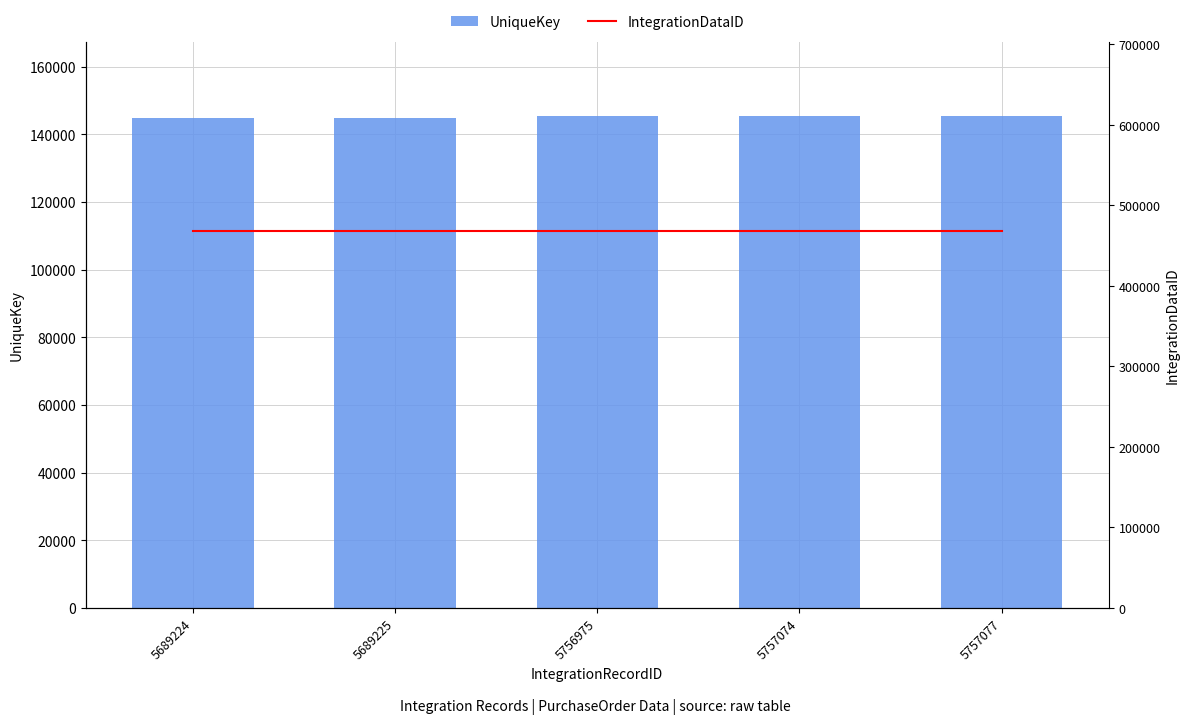

Reading left to right, list all the values displayed in this chart.

UniqueKey: 144741	144742	145479	145497	145500
IntegrationDataID: 468702	468702	468702	468702	468702